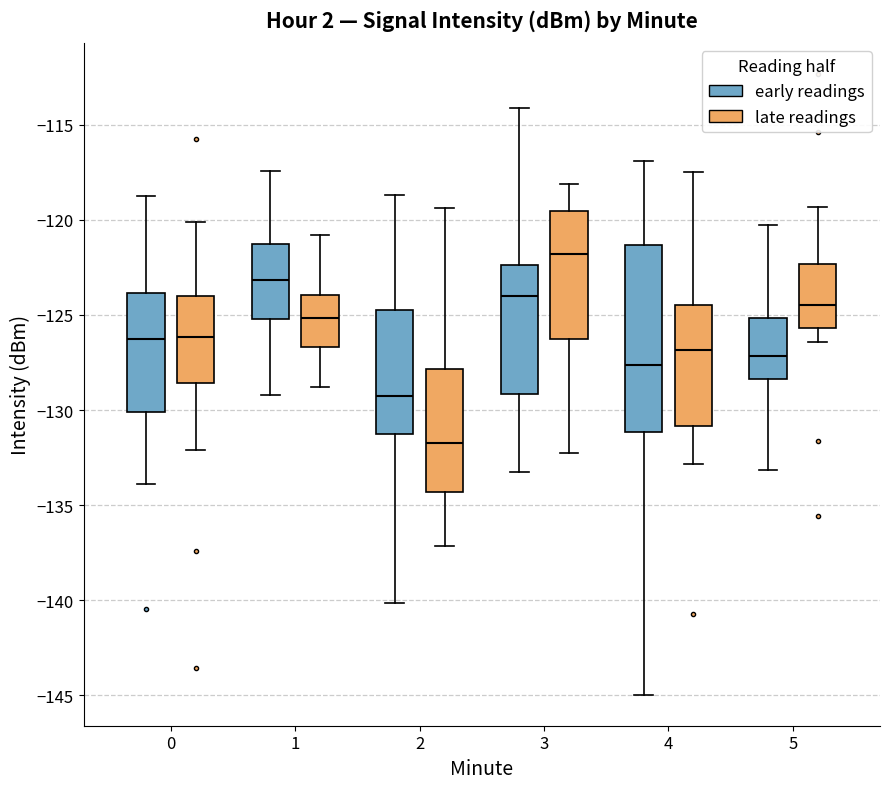

Comparing the boxes themselves (not the whiskers), which one is the tallest?

4 (early readings)